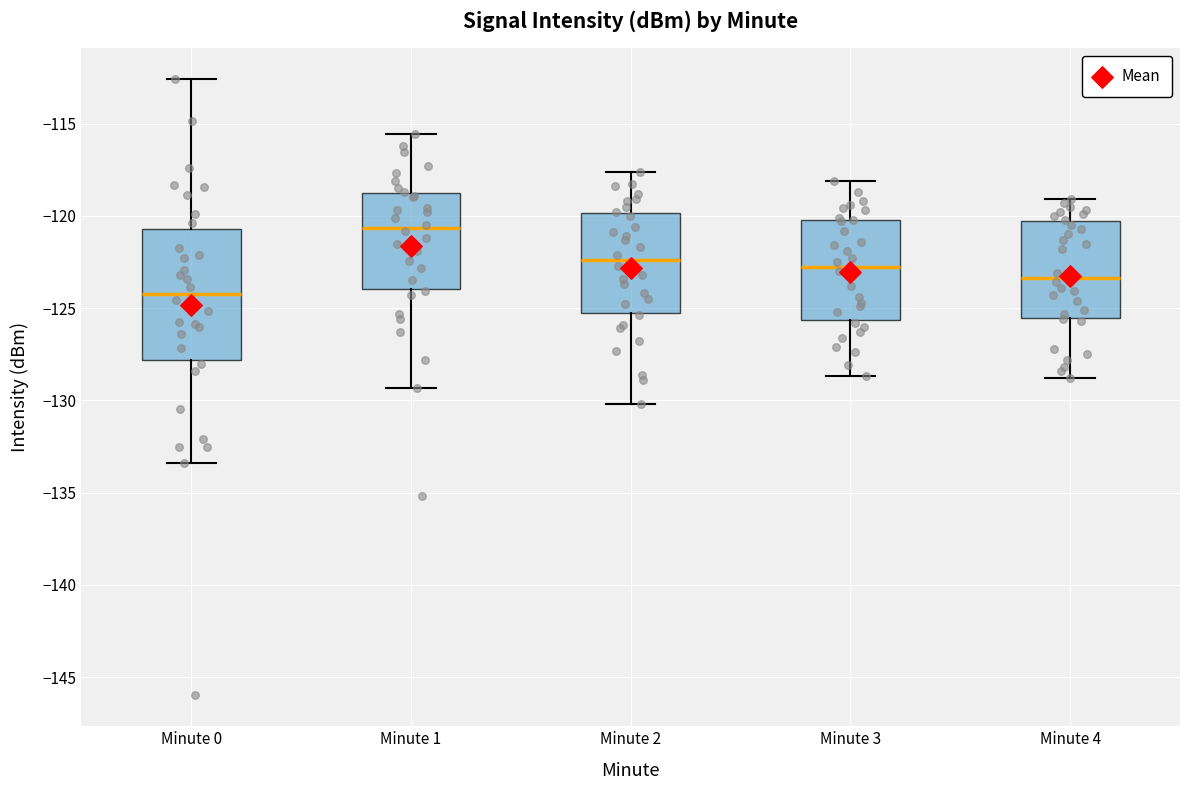

Where does the median line of the box for Minute 1 sit on the y-axis? The values are not printed on the chart, so give them approximately, as read against the axis.

-120.5